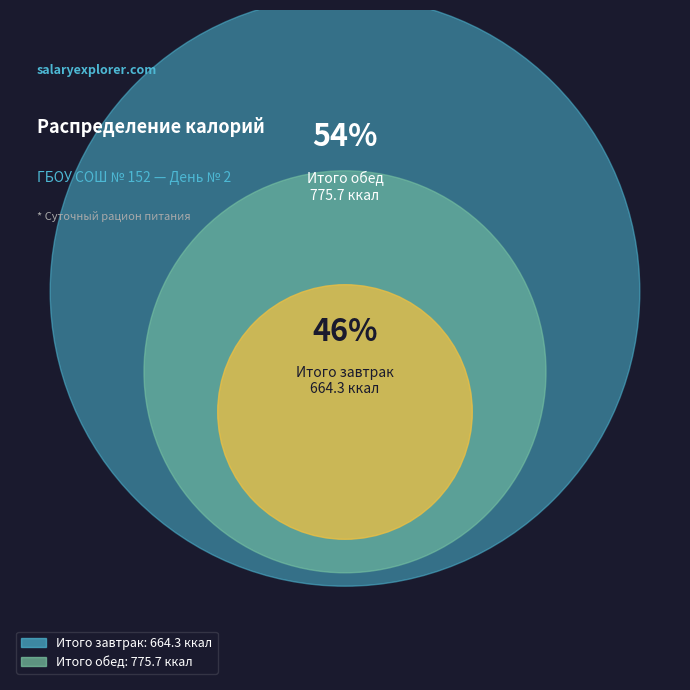

The Итого обед slice represents 54% of the pie. True or false?

True